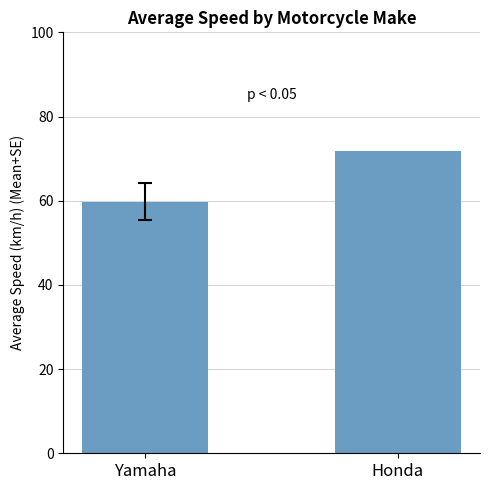

What is the difference between the values at Honda and Yamaha?

12.2